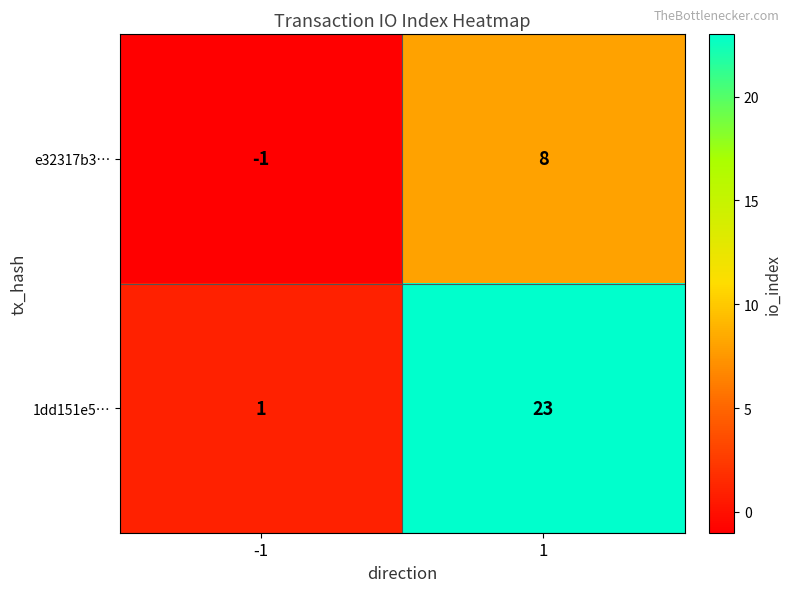

The 1dd151e5… series shows 23 at 1. True or false?

True